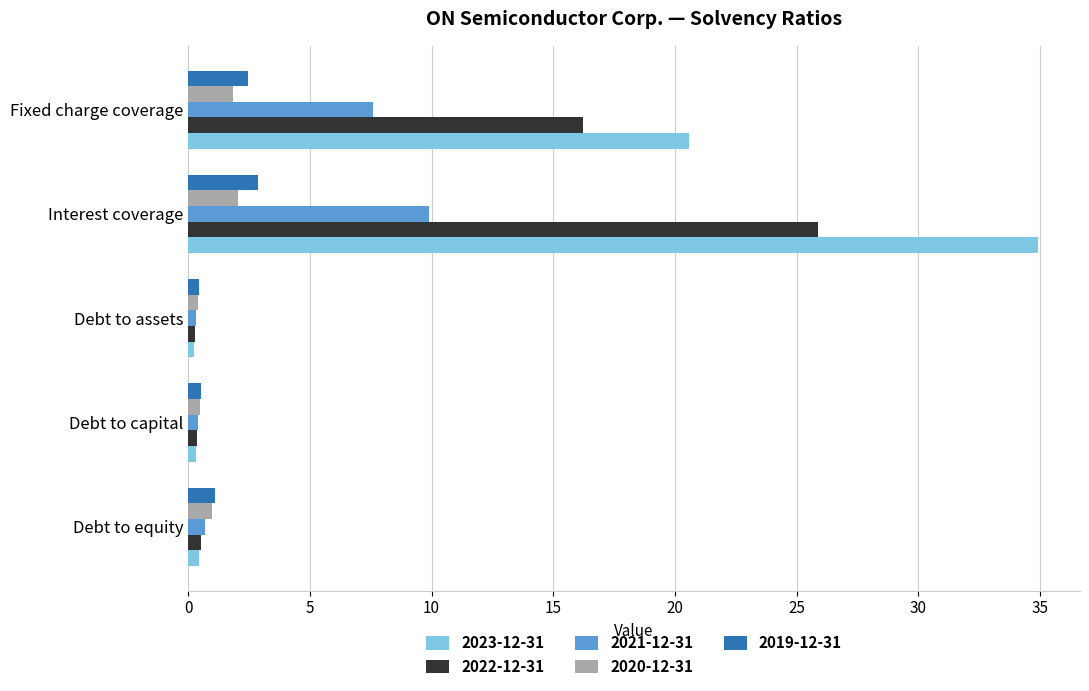

True or false: 2019-12-31 has a value of 2.9 at Interest coverage.

True